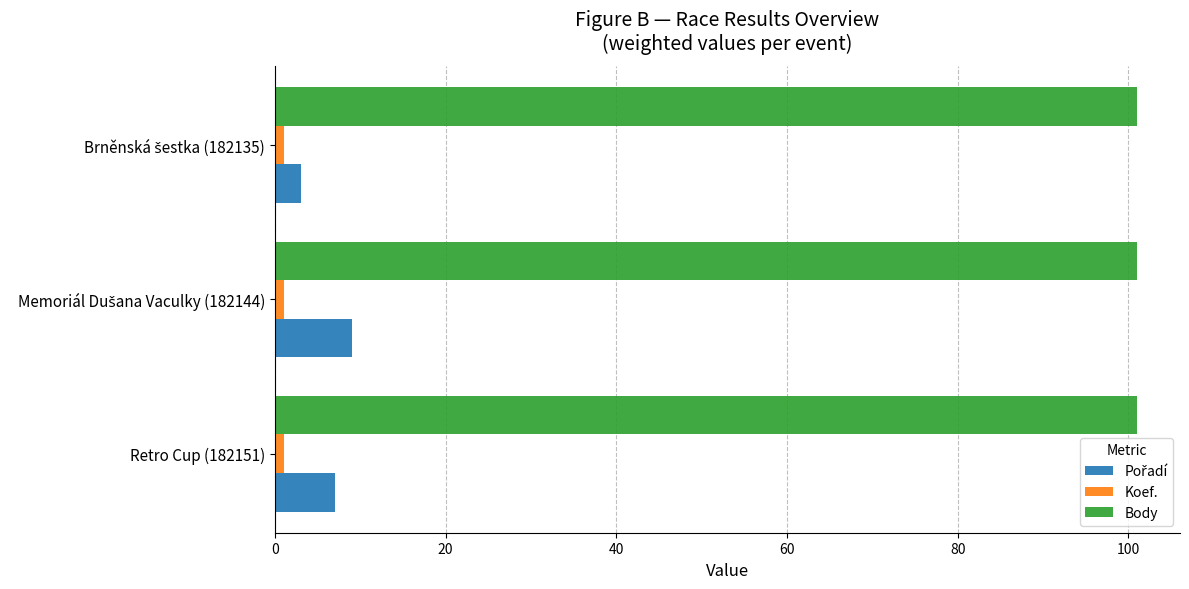

What is the average value of the Body series?

101